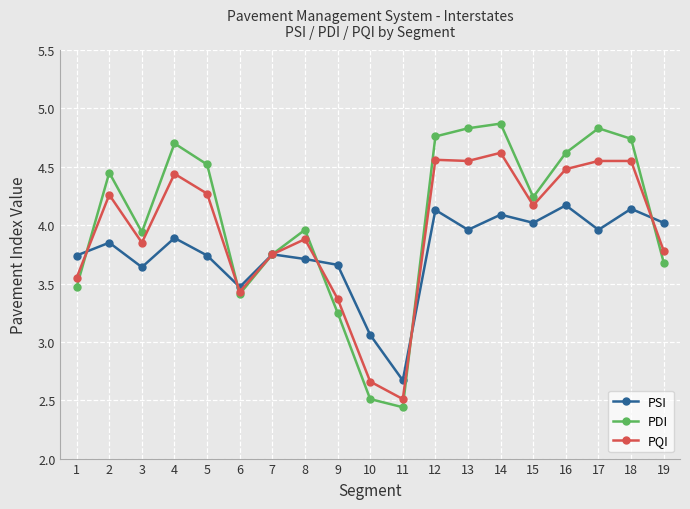

The PDI series shows 3.7 at 19. True or false?

True